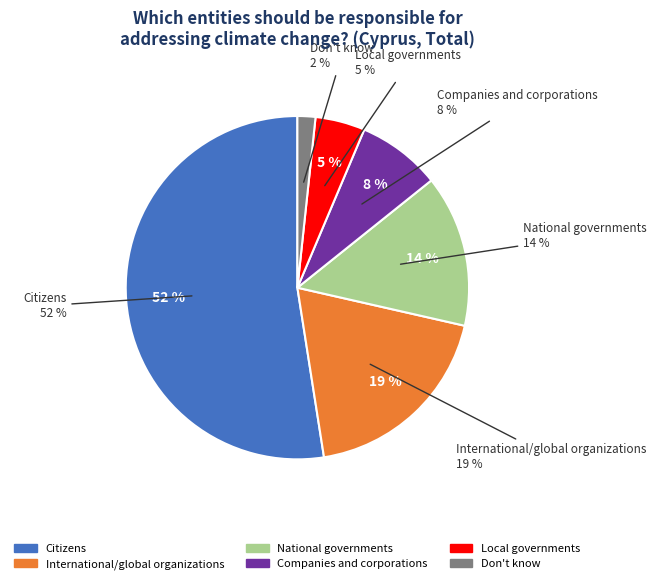

The Companies and corporations slice represents 8% of the pie. True or false?

True